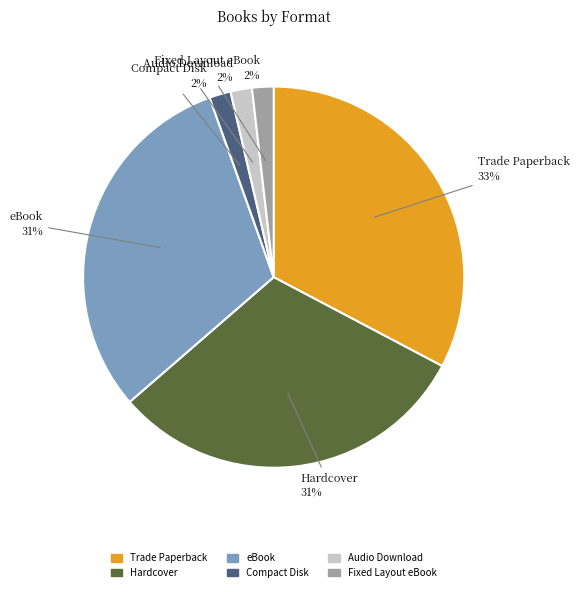

Which has a higher value, Trade Paperback or Fixed Layout eBook?

Trade Paperback